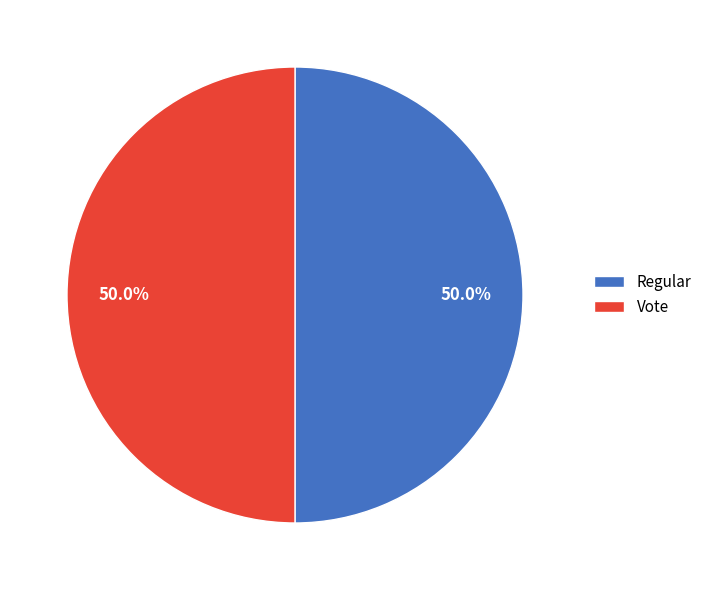

Approximately how many times larger is the value at Regular compared to Vote?

1.0